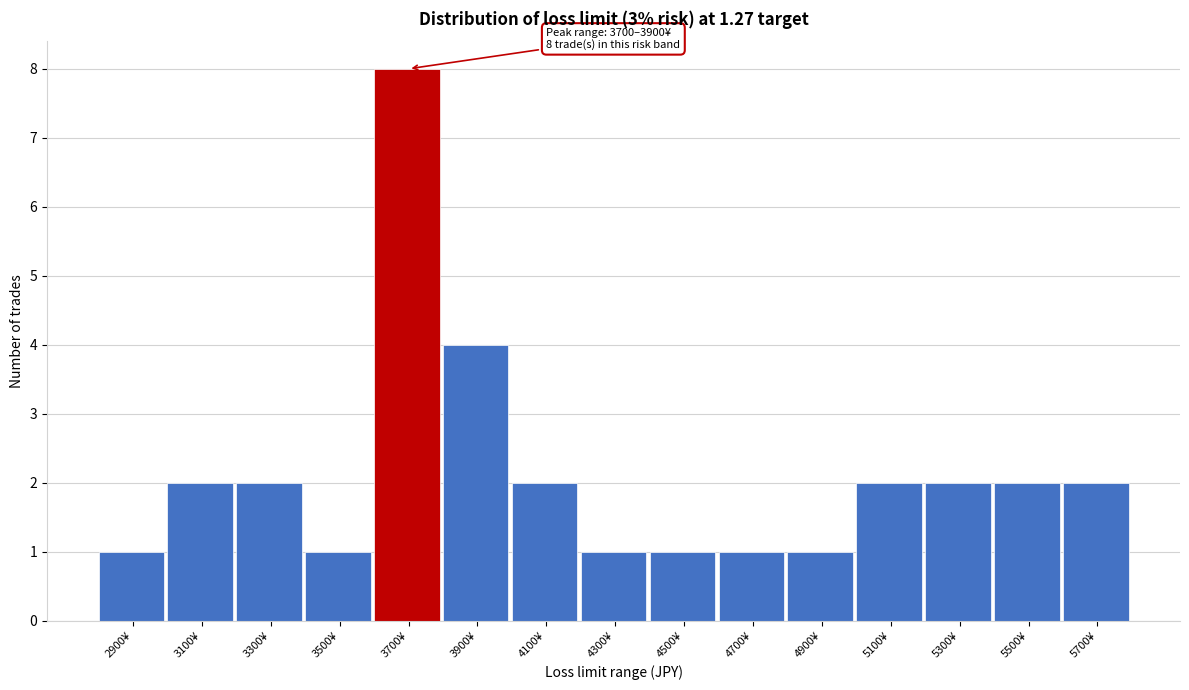

Reading left to right, extract all data points from this chart.

2900¥=1	3100¥=2	3300¥=2	3500¥=1	3700¥=8	3900¥=4	4100¥=2	4300¥=1	4500¥=1	4700¥=1	4900¥=1	5100¥=2	5300¥=2	5500¥=2	5700¥=2